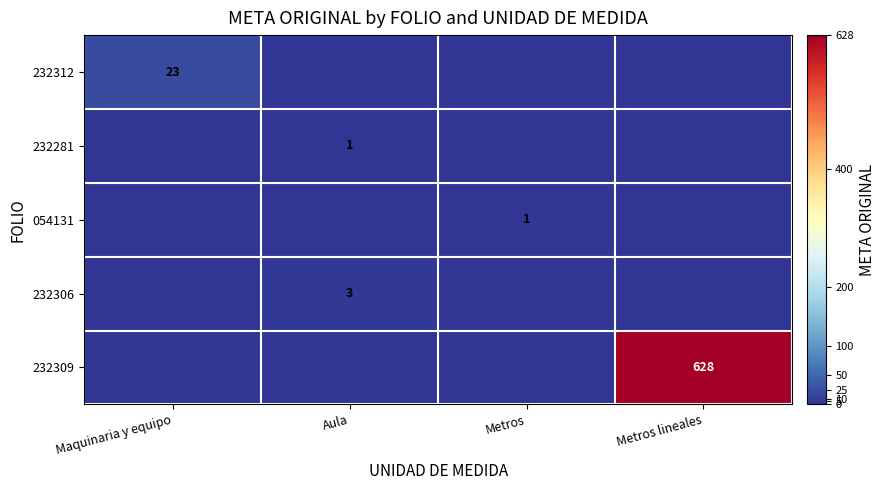

Which has a higher value, Metros or Aula?

Metros